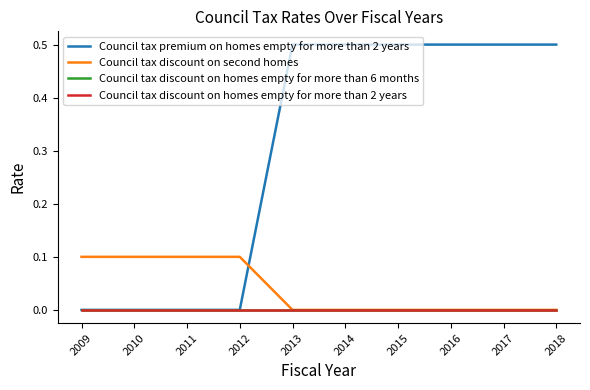

The Council tax discount on second homes series shows 0.1 at 2010. True or false?

True